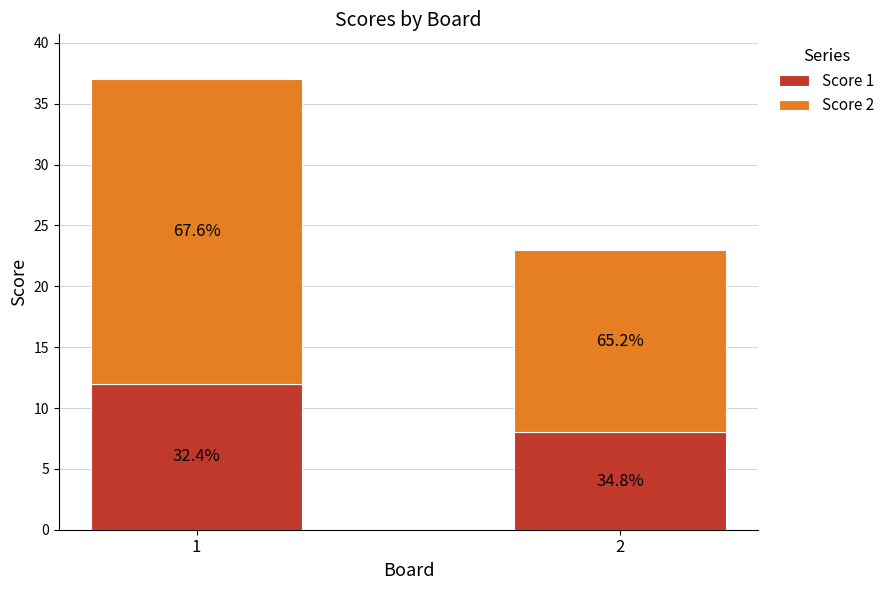

What are all the series names shown in the legend?

Score 1, Score 2